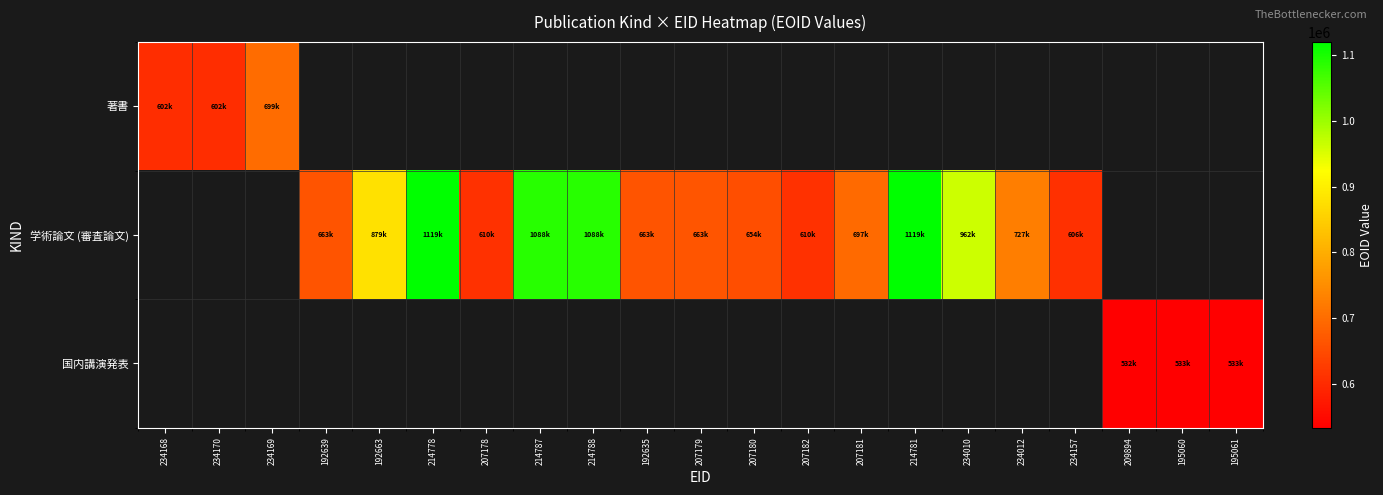

At how many categories does at least one series exceed 702149?

7